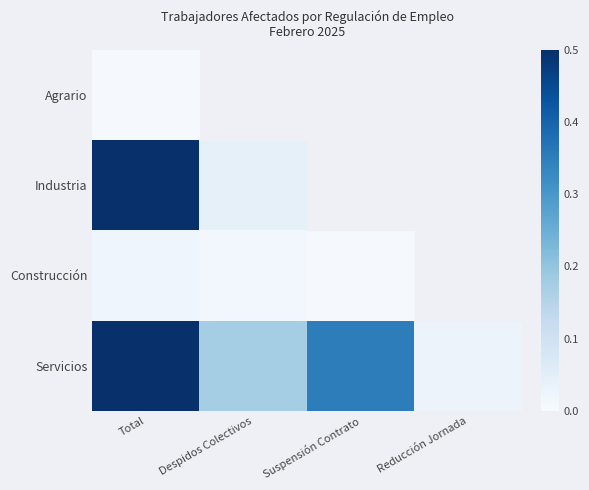

List the series in order of their peak value, highest first.

Industria, Servicios, Construcción, Agrario